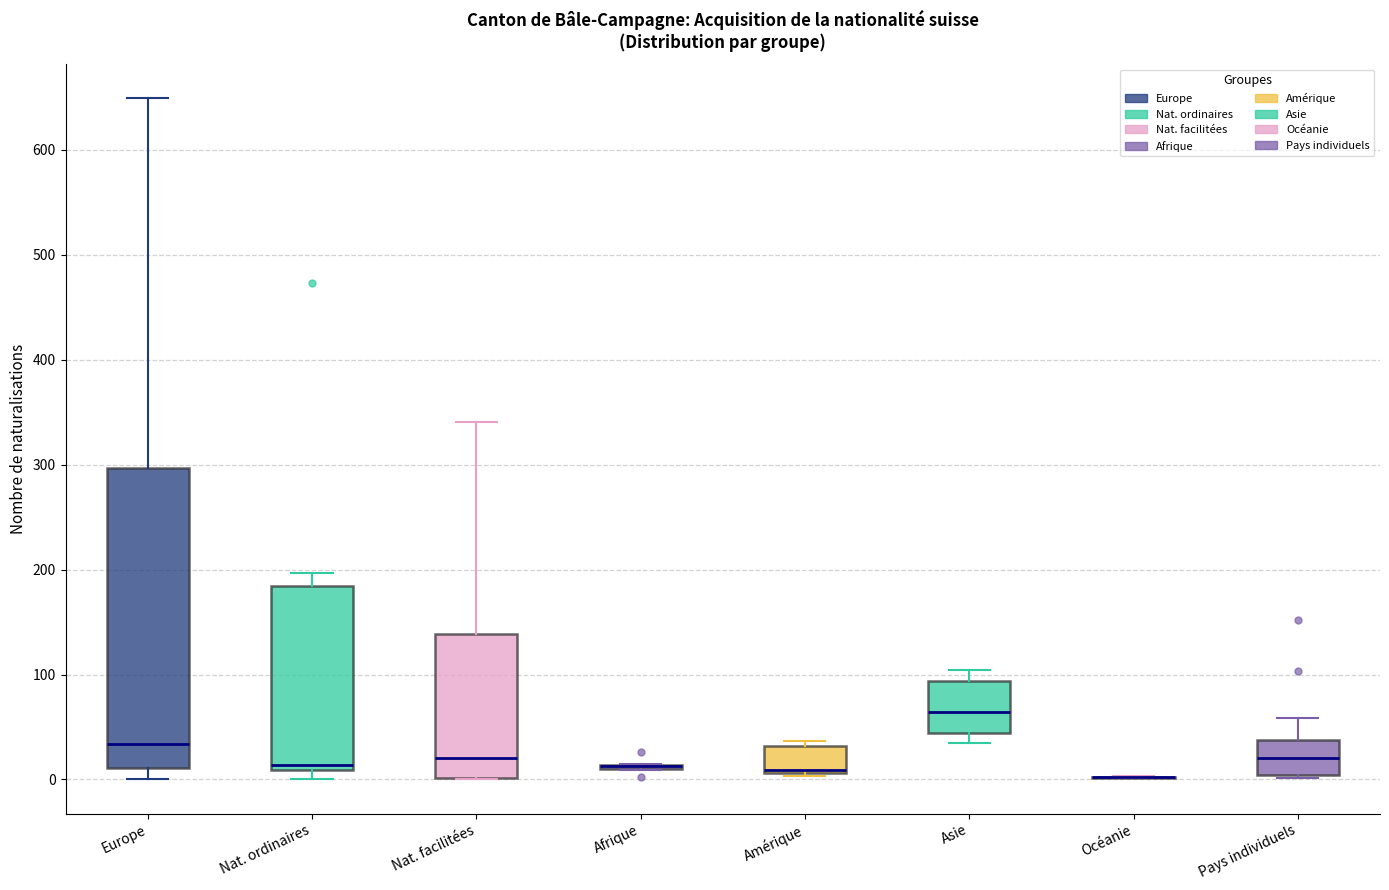

Reading left to right, transcribe this box plot: for each box, give where its median line is, the range the box spans, and where its two whiskers end, as read against the y-axis. The values are not printed on the chart, so give them approximately, as read against the axis.

Europe: median 30, box 10 to 300, whiskers 0 to 650
Nat. ordinaires: median 10 (just above the box's lower edge), box 10 to 180, whiskers 0 to 200
Nat. facilitées: median 20, box 0 to 140, whiskers 0 to 340
Afrique: box collapsed to a line at 10, whiskers 10 to 20
Amérique: median 10 (drawn on the box's lower edge), box 10 to 30, whiskers 0 to 40
Asie: median 60, box 40 to 90, whiskers 40 (just below the box's lower edge) to 100
Océanie: box collapsed to a line at 0, whiskers 0 to 0
Pays individuels: median 20, box 0 to 40, whiskers 0 to 60